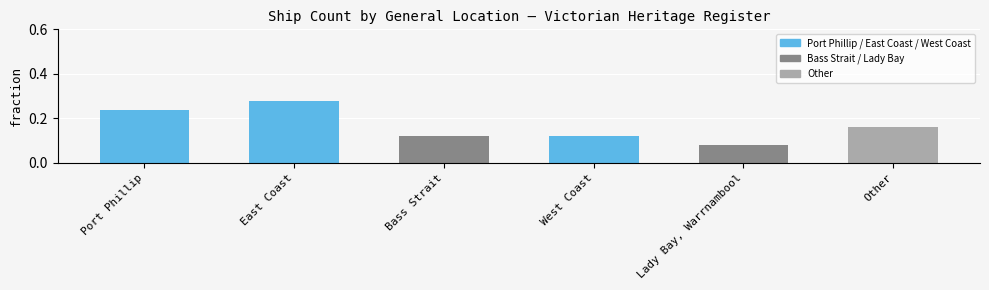

Where is the data nearest to the value 0?

Lady Bay, Warrnambool